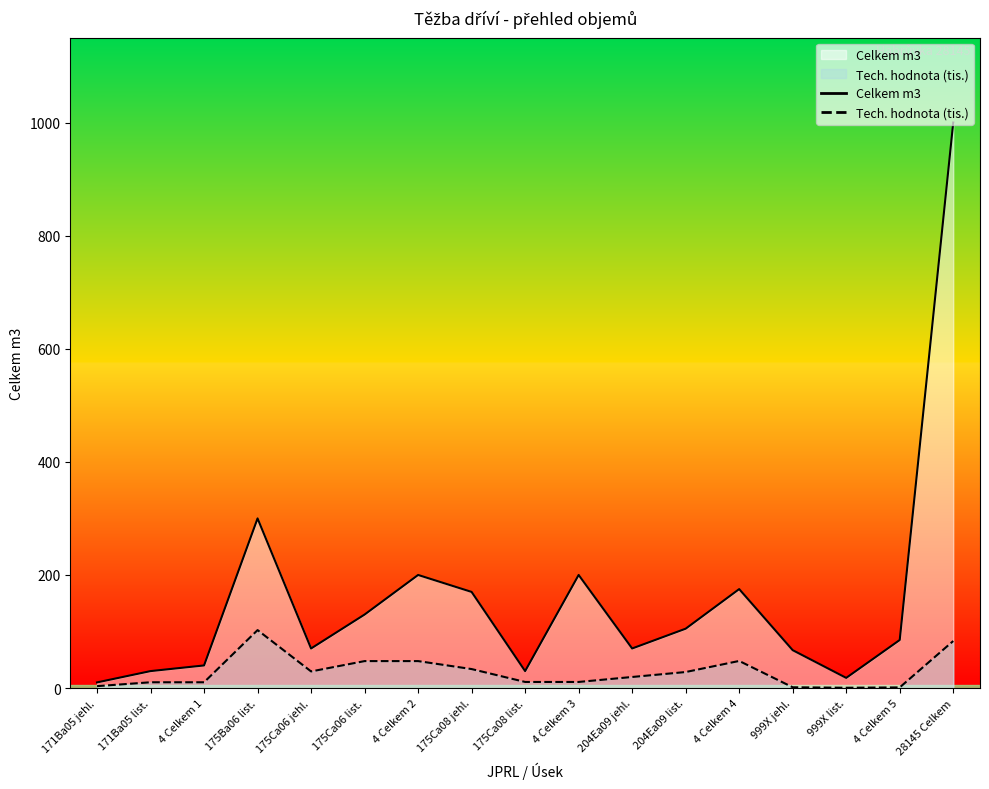

What is the label of the 3rd point from the left?

4 Celkem 1